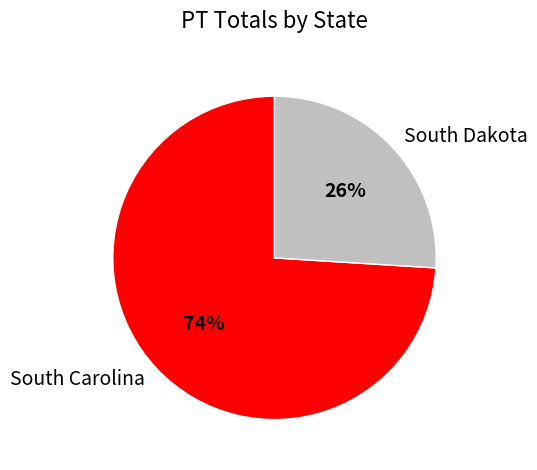

Is the sum of South Carolina and South Dakota greater than half?

Yes